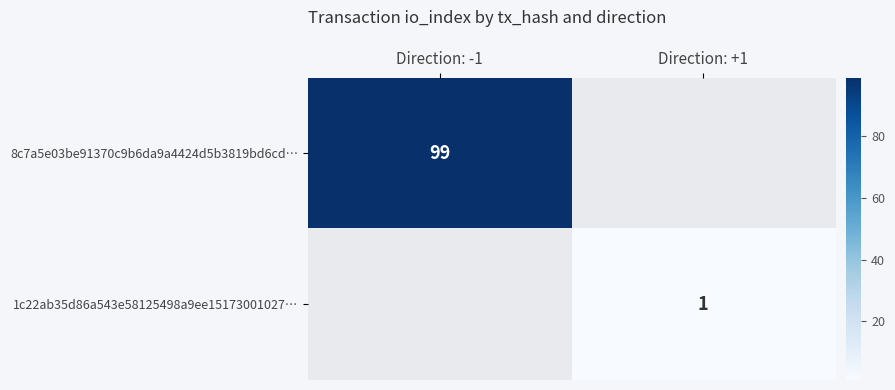

What is the maximum value shown in the chart?

99.0